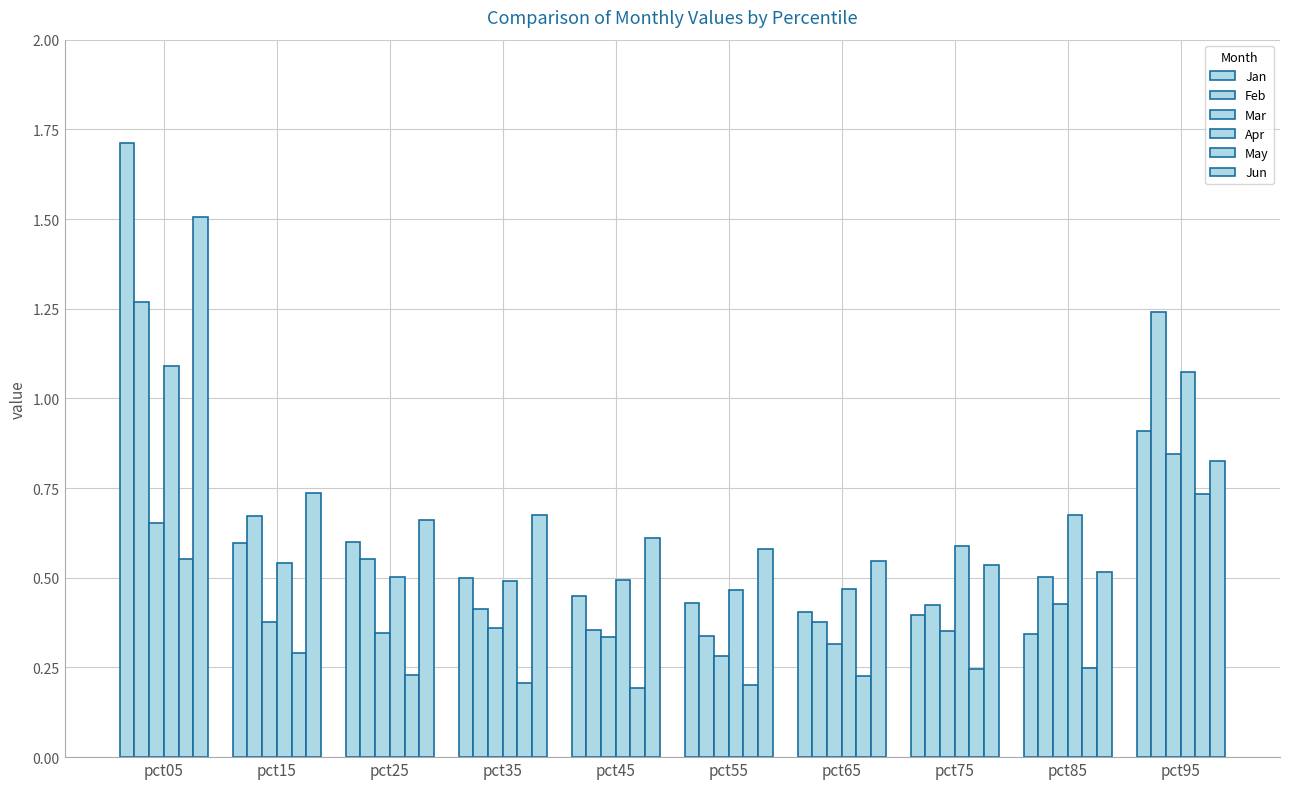

How many categories are shown in the chart?

10